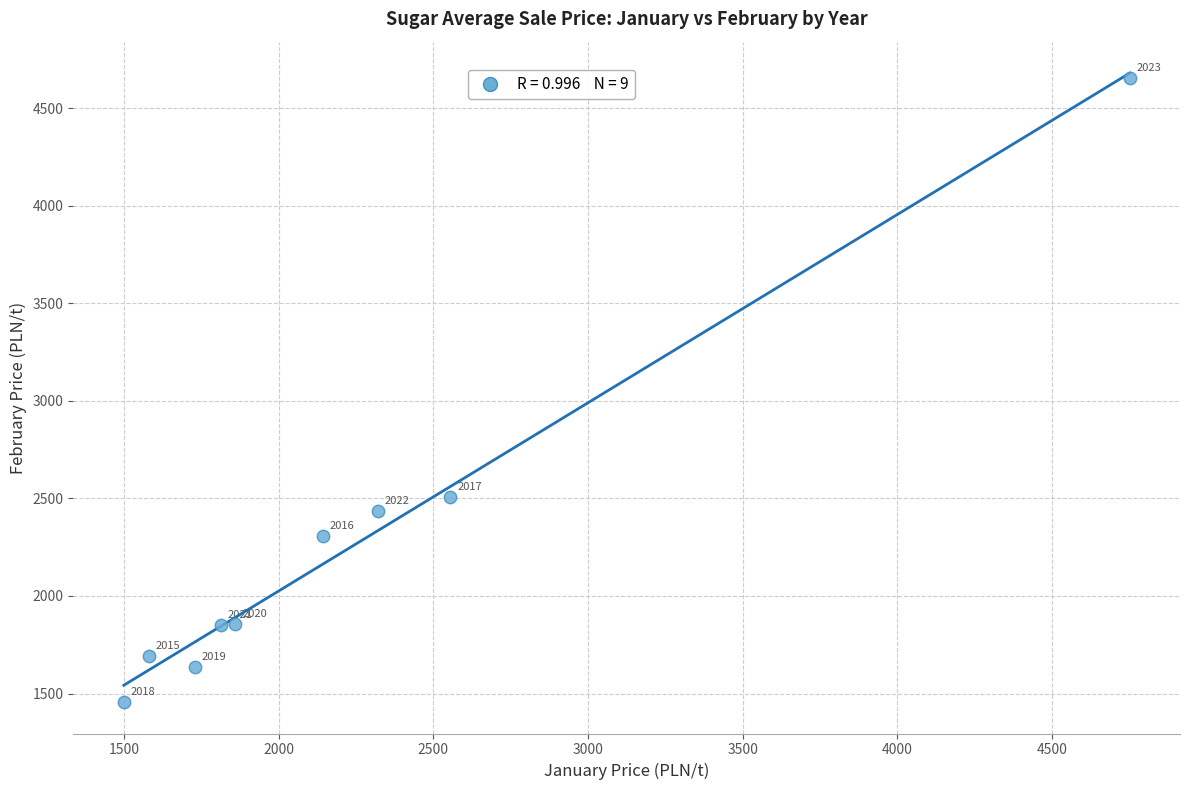

What is the range of X values (max minus min)?

3252.8